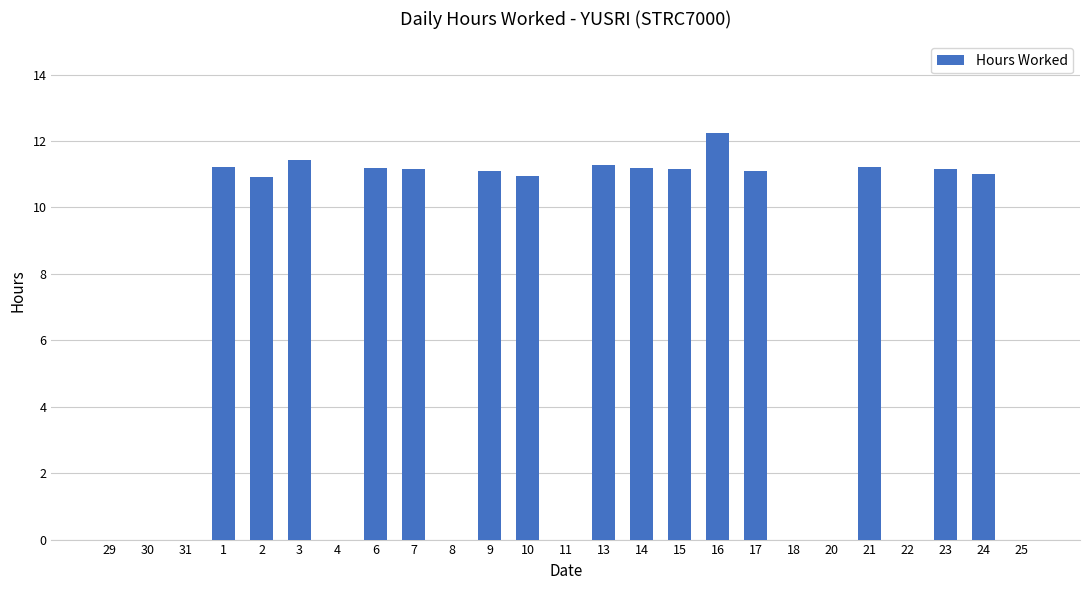

Read the value at 2.

10.9